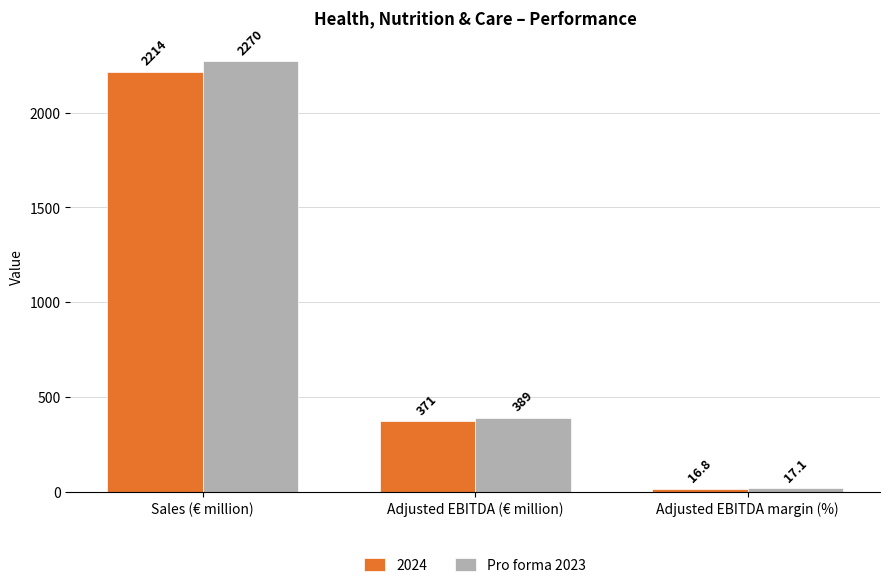

Which series has the largest range (max minus min)?

Pro forma 2023